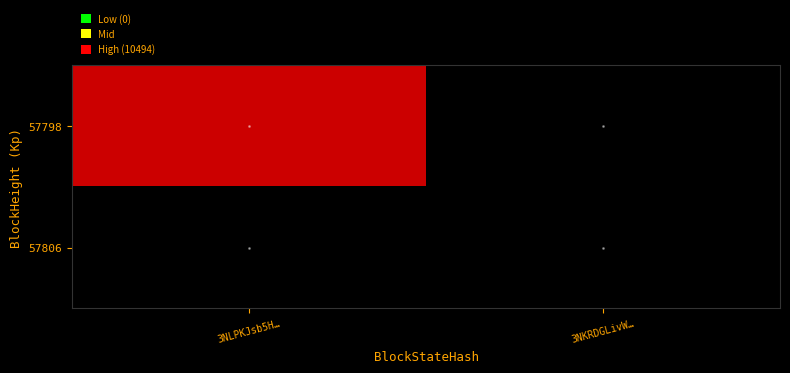

Which series has the largest total across all categories?

57798